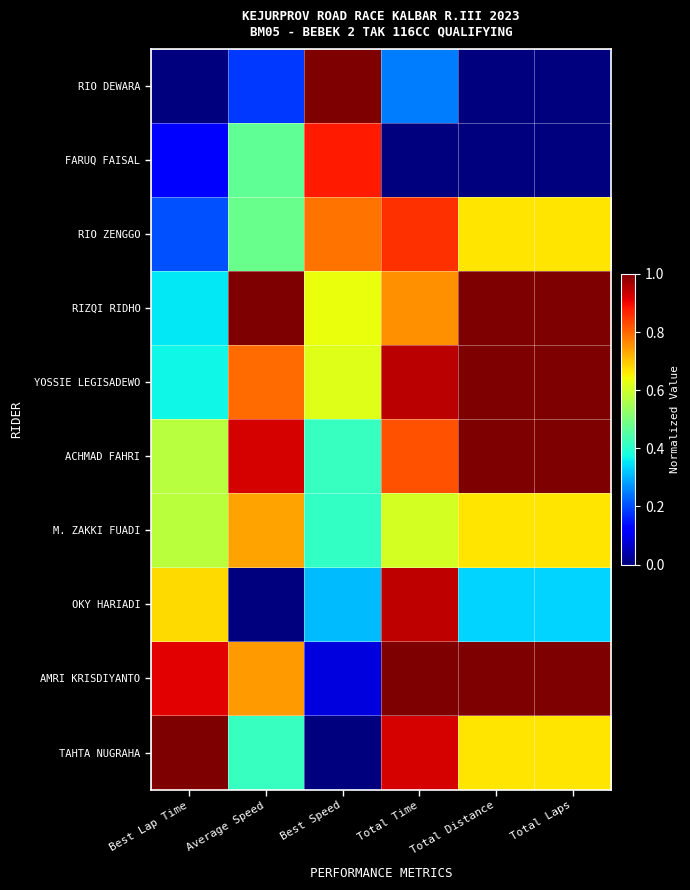

Reading left to right, list all the values displayed in this chart.

RIO DEWARA: Best Lap Time=0.0	Average Speed=0.2	Best Speed=1.0	Total Time=0.2	Total Distance=0.0	Total Laps=0.0
FARUQ FAISAL: Best Lap Time=0.1	Average Speed=0.5	Best Speed=0.9	Total Time=0.0	Total Distance=0.0	Total Laps=0.0
RIO ZENGGO: Best Lap Time=0.2	Average Speed=0.5	Best Speed=0.8	Total Time=0.9	Total Distance=0.7	Total Laps=0.7
RIZQI RIDHO: Best Lap Time=0.4	Average Speed=1.0	Best Speed=0.6	Total Time=0.8	Total Distance=1.0	Total Laps=1.0
YOSSIE LEGISADEWO: Best Lap Time=0.4	Average Speed=0.8	Best Speed=0.6	Total Time=0.9	Total Distance=1.0	Total Laps=1.0
ACHMAD FAHRI: Best Lap Time=0.6	Average Speed=0.9	Best Speed=0.4	Total Time=0.8	Total Distance=1.0	Total Laps=1.0
M. ZAKKI FUADI: Best Lap Time=0.6	Average Speed=0.7	Best Speed=0.4	Total Time=0.6	Total Distance=0.7	Total Laps=0.7
OKY HARIADI: Best Lap Time=0.7	Average Speed=0.0	Best Speed=0.3	Total Time=0.9	Total Distance=0.3	Total Laps=0.3
AMRI KRISDIYANTO: Best Lap Time=0.9	Average Speed=0.7	Best Speed=0.1	Total Time=1.0	Total Distance=1.0	Total Laps=1.0
TAHTA NUGRAHA: Best Lap Time=1.0	Average Speed=0.4	Best Speed=0.0	Total Time=0.9	Total Distance=0.7	Total Laps=0.7